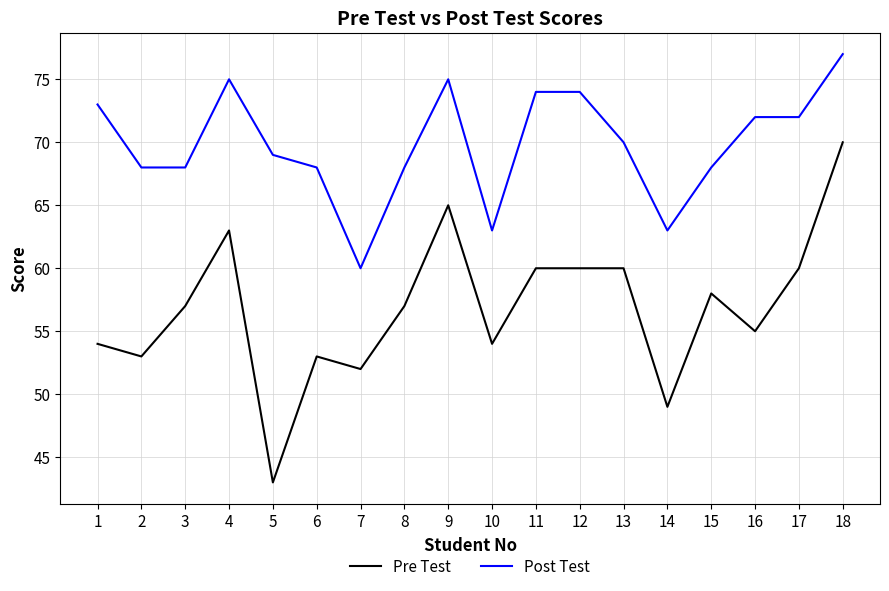

At which category does the chart reach its peak across all series?

18